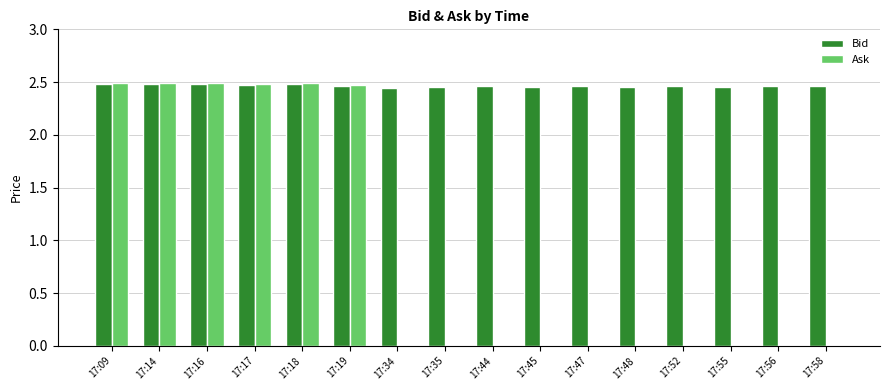

Is the value of Ask at 17:58 greater than the value of Bid at 17:14?

No